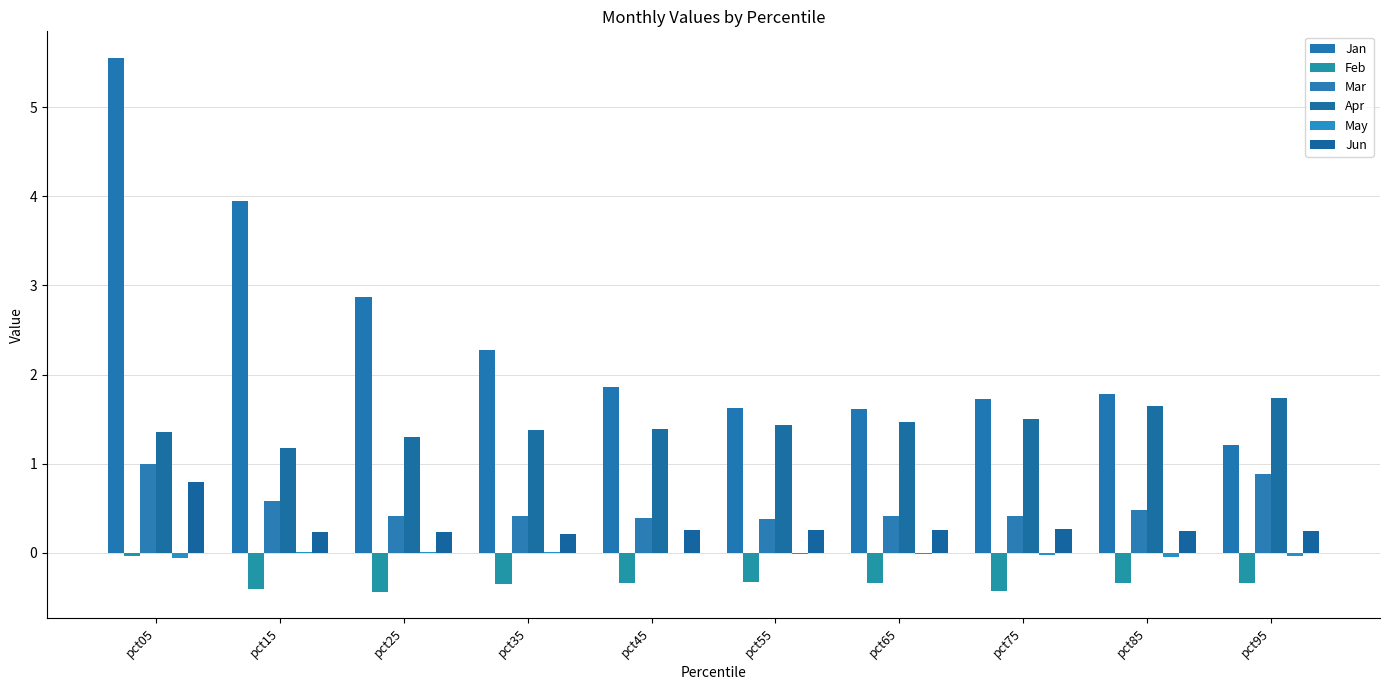

Which label corresponds to the smallest value in the chart?

pct25